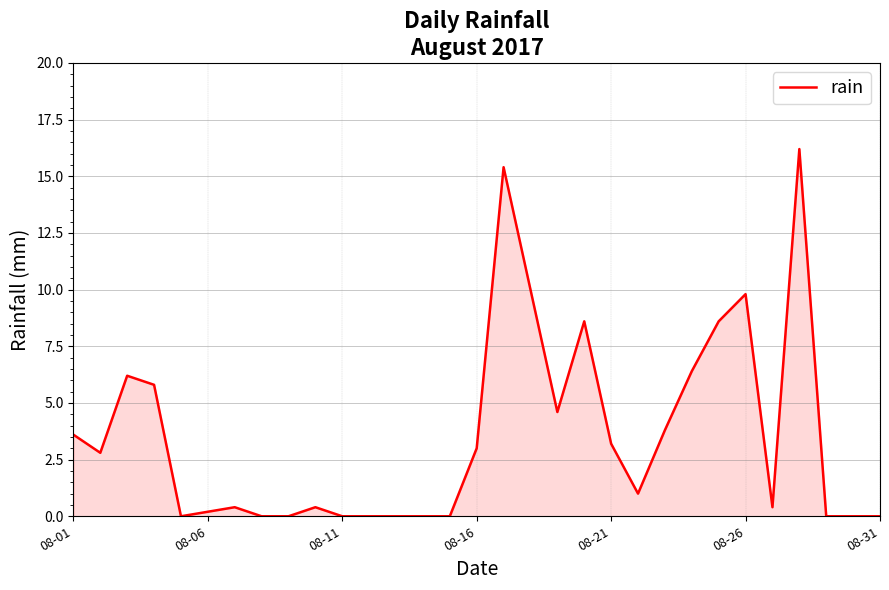

How many series are shown in this chart?

1